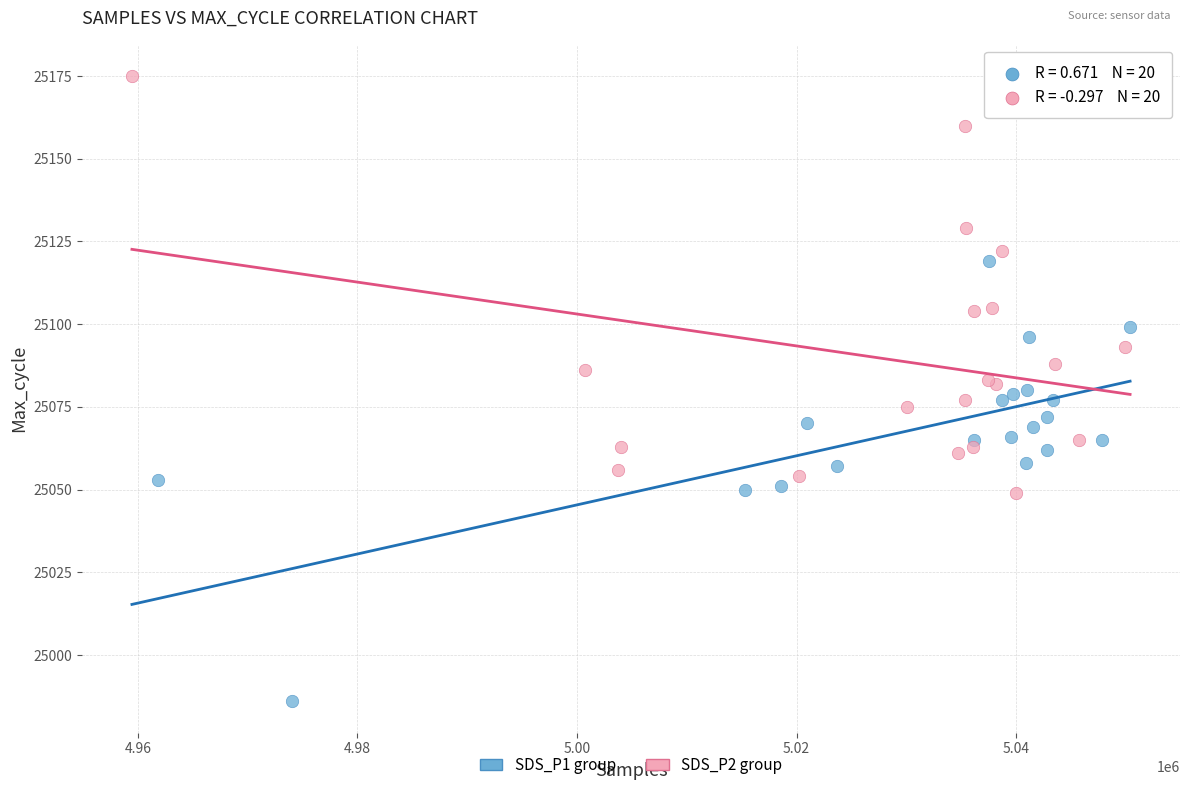

Which series reaches the maximum Y coordinate?

SDS_P2 group